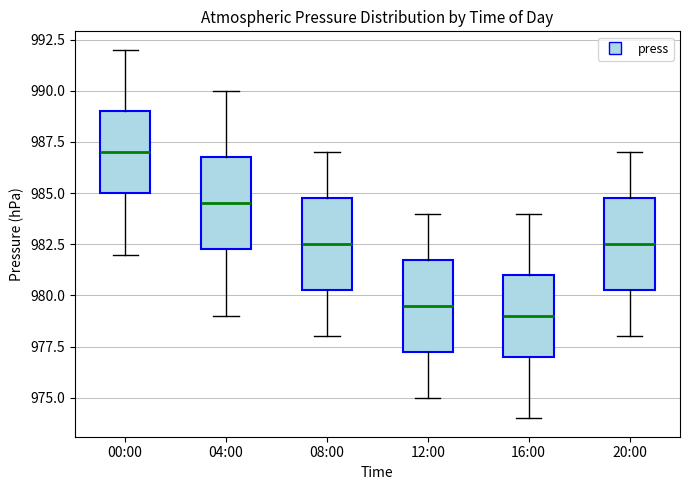

Reading left to right, transcribe this box plot: for each box, give where its median line is, the range the box spans, and where its two whiskers end, as read against the y-axis. The values are not printed on the chart, so give them approximately, as read against the axis.

00:00: median 987.0, box 985.0 to 989.0, whiskers 982.0 to 992.0
04:00: median 984.5, box 982.5 to 987.0, whiskers 979.0 to 990.0
08:00: median 982.5, box 980.5 to 985.0, whiskers 978.0 to 987.0
12:00: median 979.5, box 977.5 to 982.0, whiskers 975.0 to 984.0
16:00: median 979.0, box 977.0 to 981.0, whiskers 974.0 to 984.0
20:00: median 982.5, box 980.5 to 985.0, whiskers 978.0 to 987.0